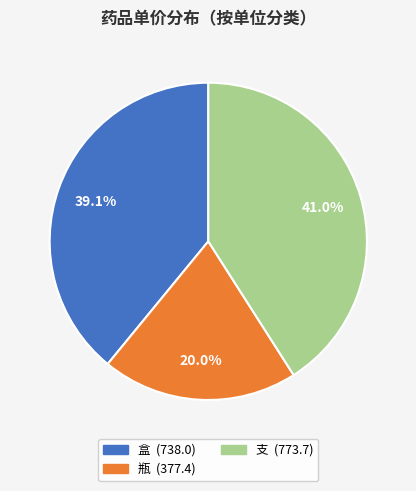

Is there any slice that represents more than half of the pie?

No